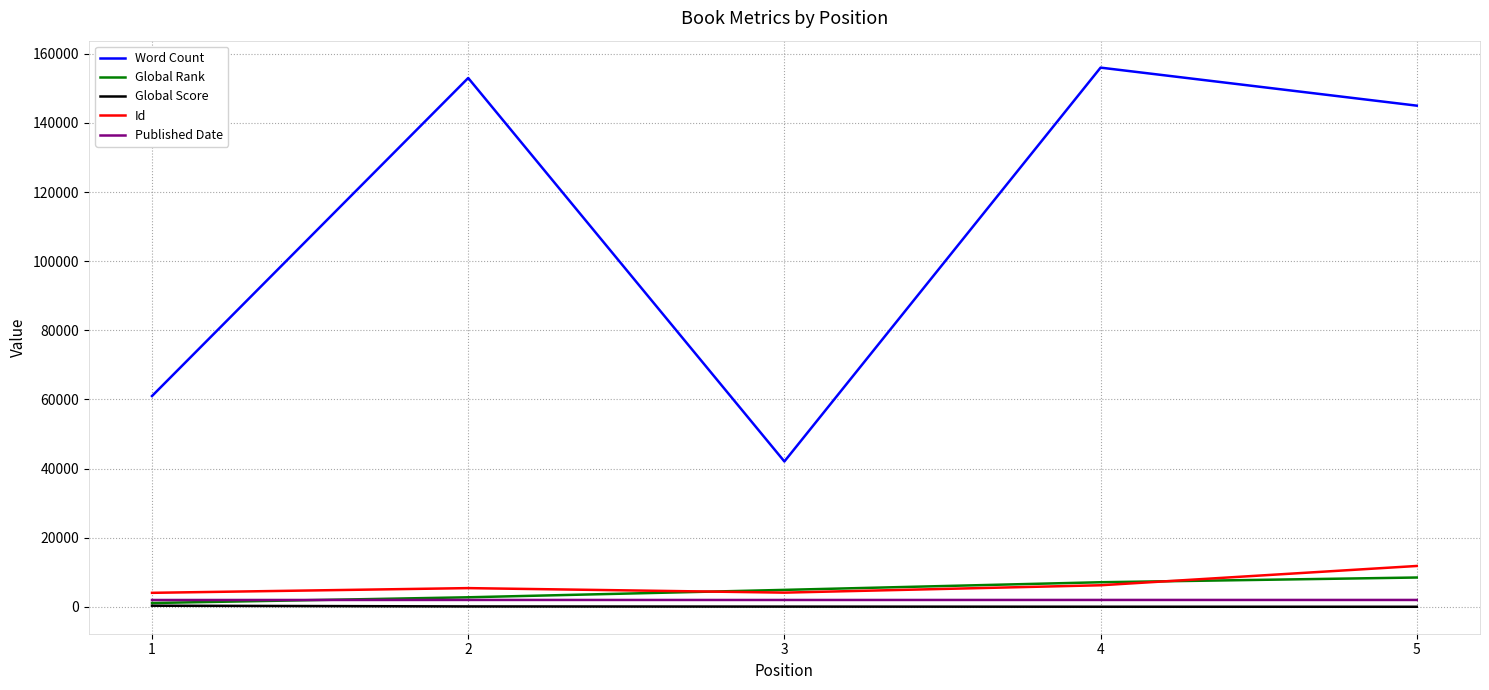

What is the spread (max minus min) of values at 4?

155954